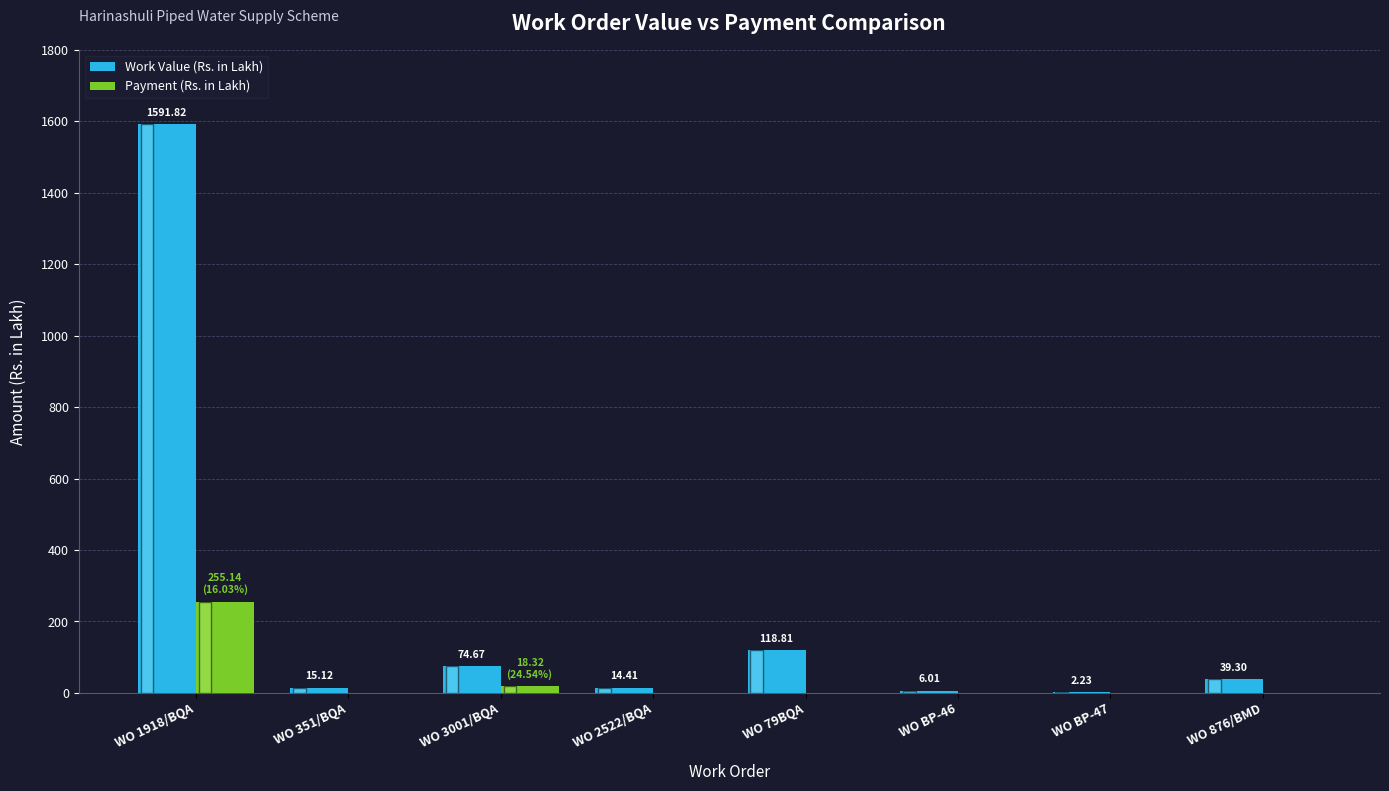

At which category is the sum across all series the highest?

WO 1918/BQA